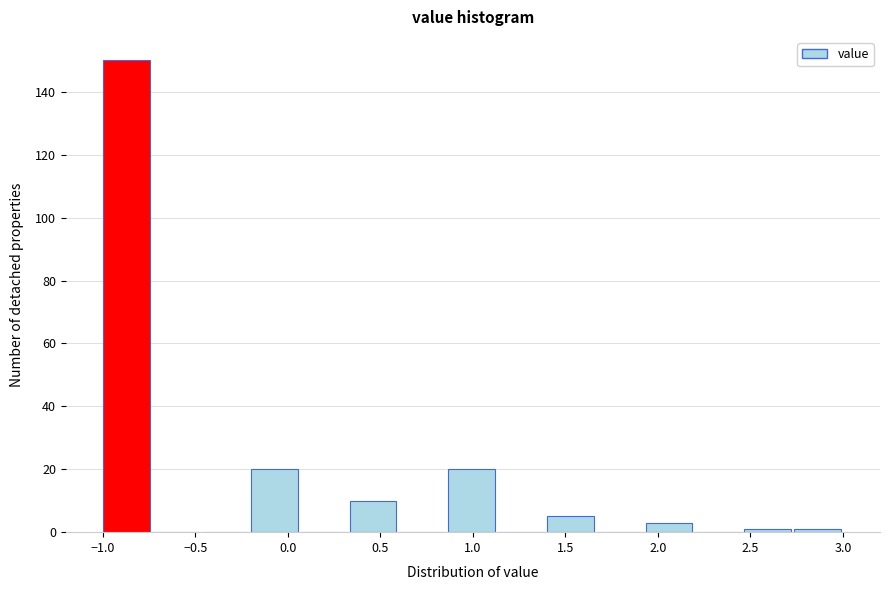

Reading left to right, transcribe this chart: for each bar, give the range it covers on the x-axis and its height. Neither the bar edges nor the heights are printed on the chart, so give them approximately, as read against the axes.

-1.00 to -0.75: 150
-0.75 to -0.45: 0
-0.45 to -0.20: 0
-0.20 to 0.05: 20
0.05 to 0.35: 0
0.35 to 0.60: 10
0.60 to 0.85: 0
0.85 to 1.15: 20
1.15 to 1.40: 0
1.40 to 1.65: 6
1.65 to 1.95: 0
1.95 to 2.20: 4
2.20 to 2.45: 0
2.45 to 2.75: under 2
2.75 to 3.00: under 2